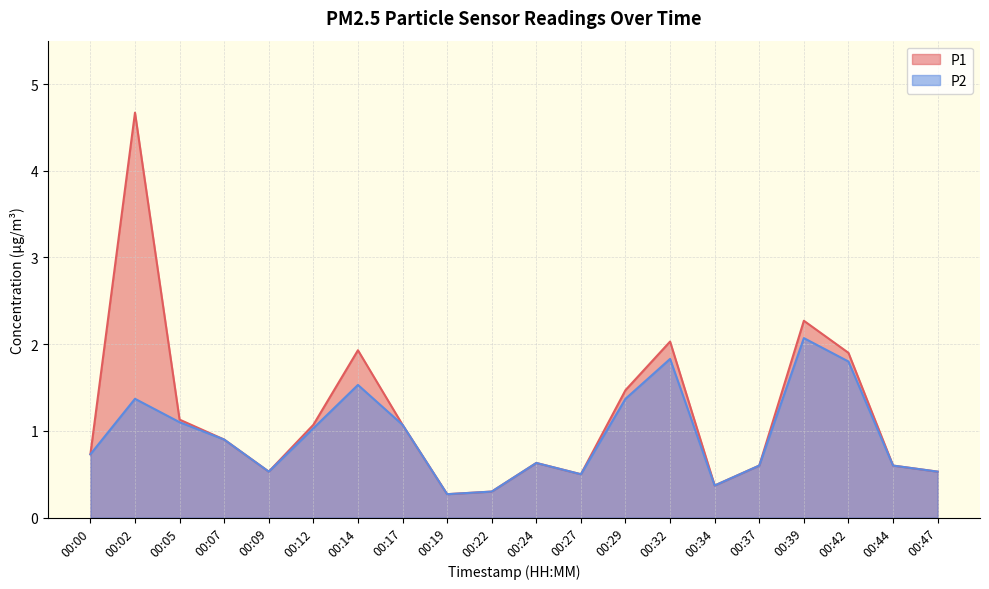

Which series changed the most between 00:34 and 00:42?

P1